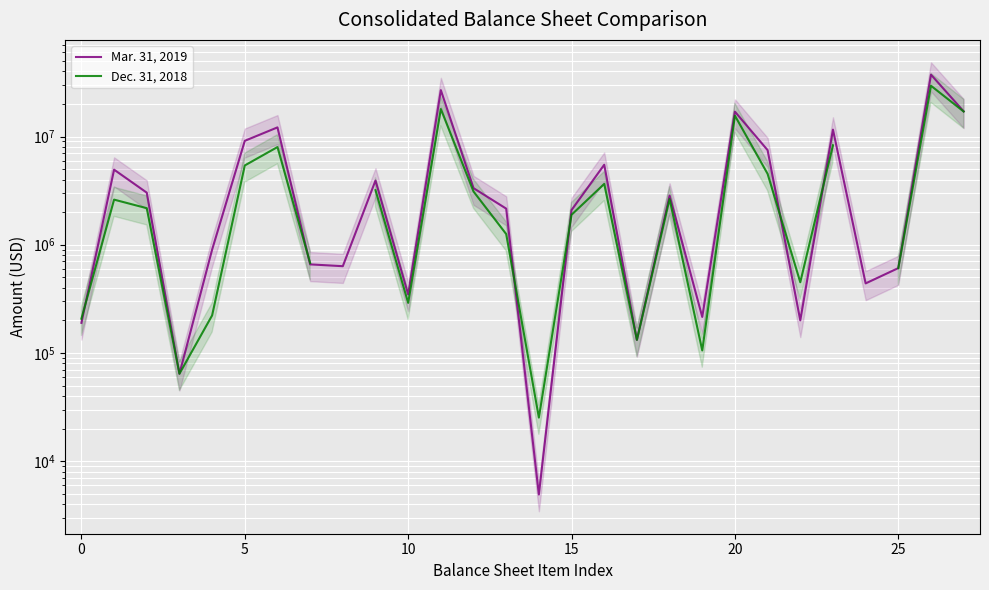

How many values in the Dec. 31, 2018 series exceed 2644735?

11